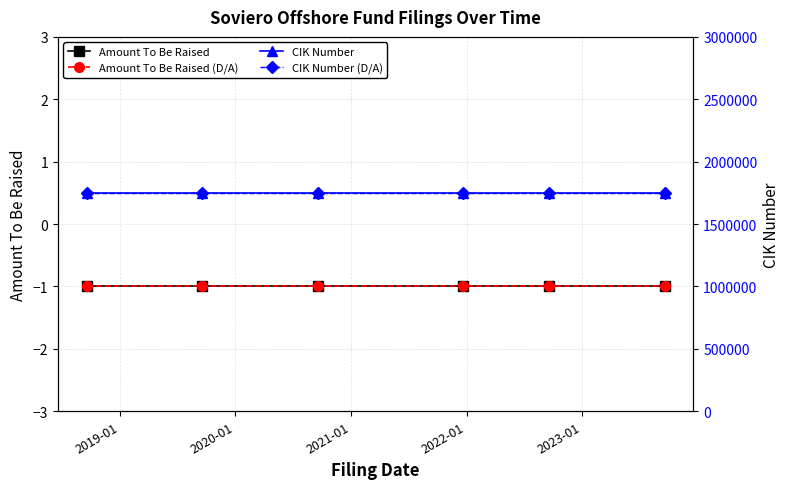

What position from the right is 2023-01?

1